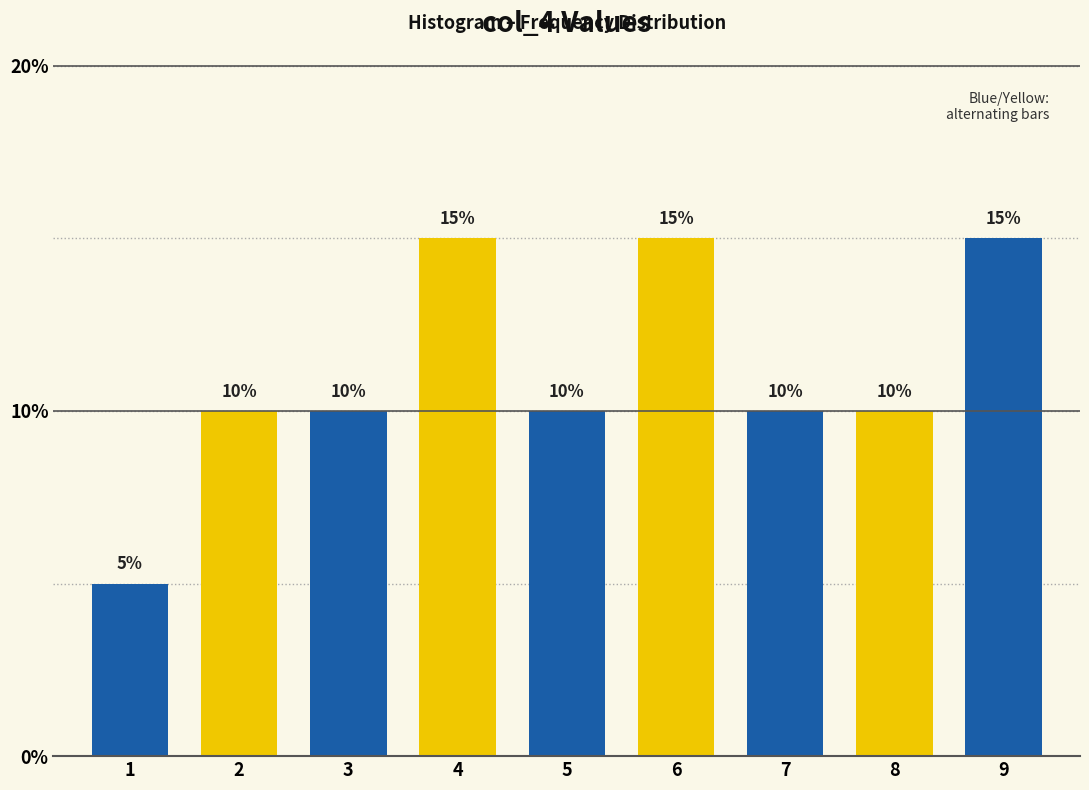

Reading left to right, list all the values displayed in this chart.

5	10	10	15	10	15	10	10	15